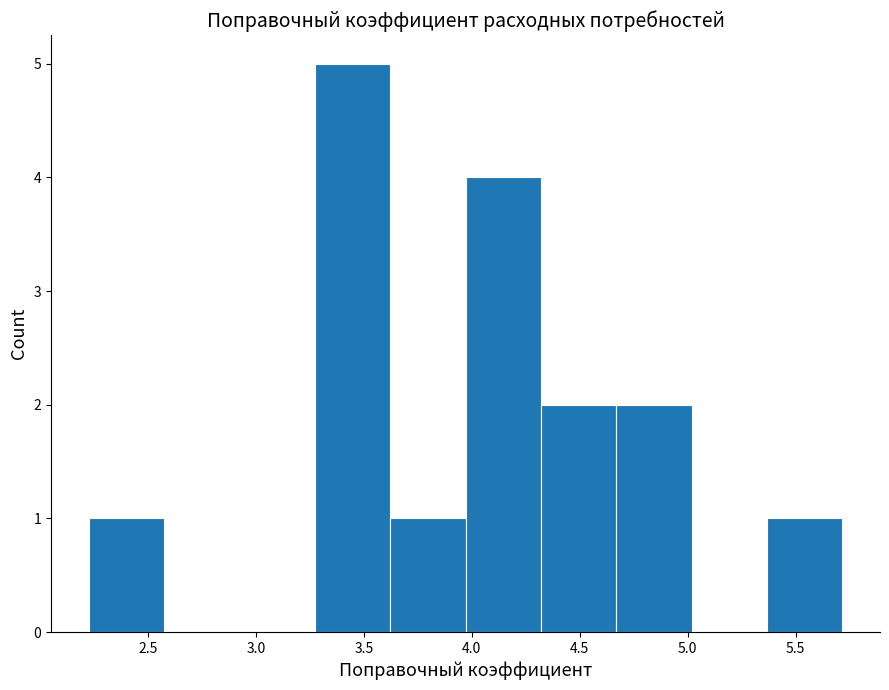

How tall is the bar that spans 2.25 to 2.55 on the x-axis? Neither the bar edges nor the heights are printed on the chart, so give them approximately, as read against the axes.

1